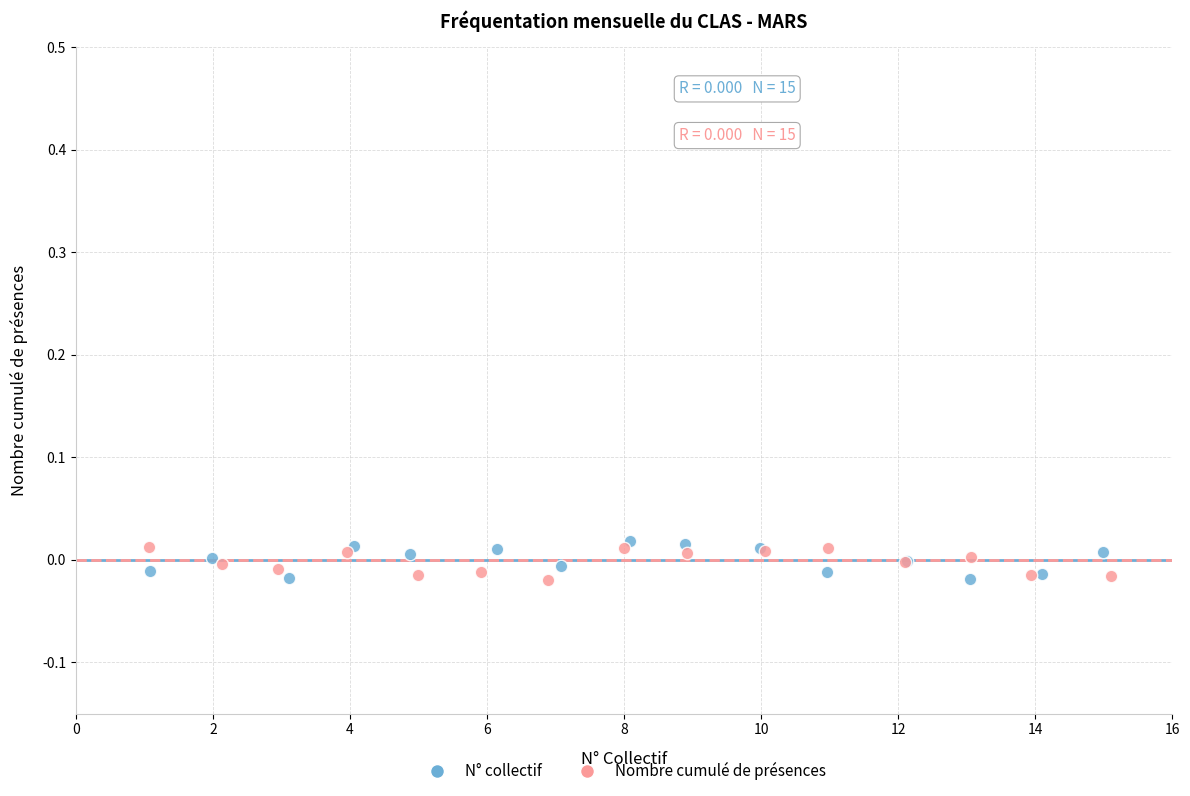

Which series has the widest spread of Y values?

N° collectif